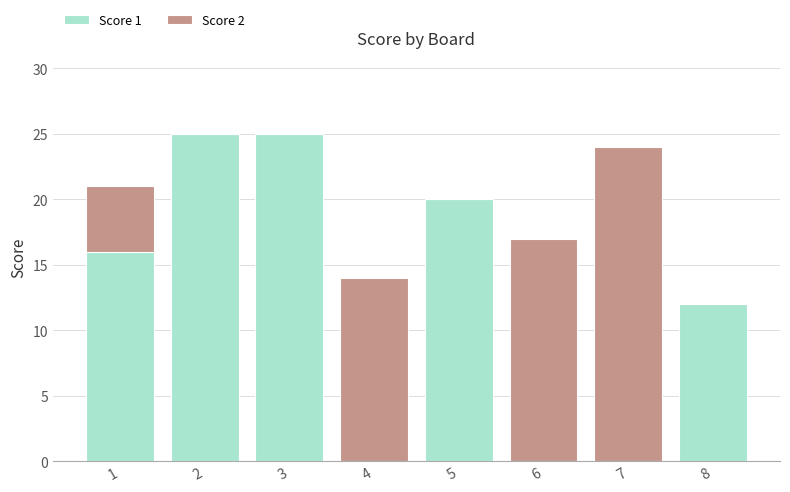

The value of Score 1 at 4 is -10. True or false?

False